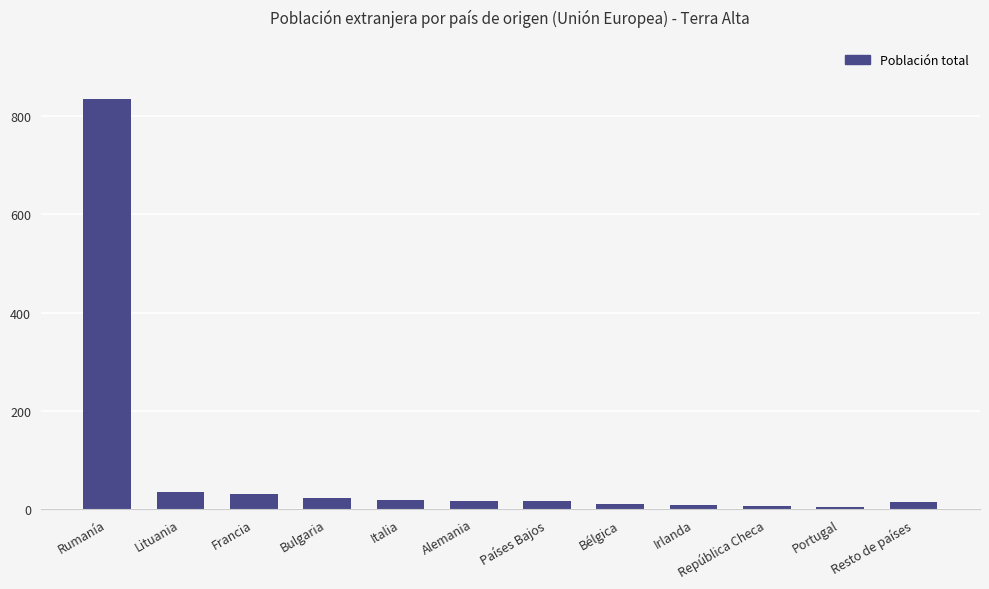

What is the approximate value at Francia?

31